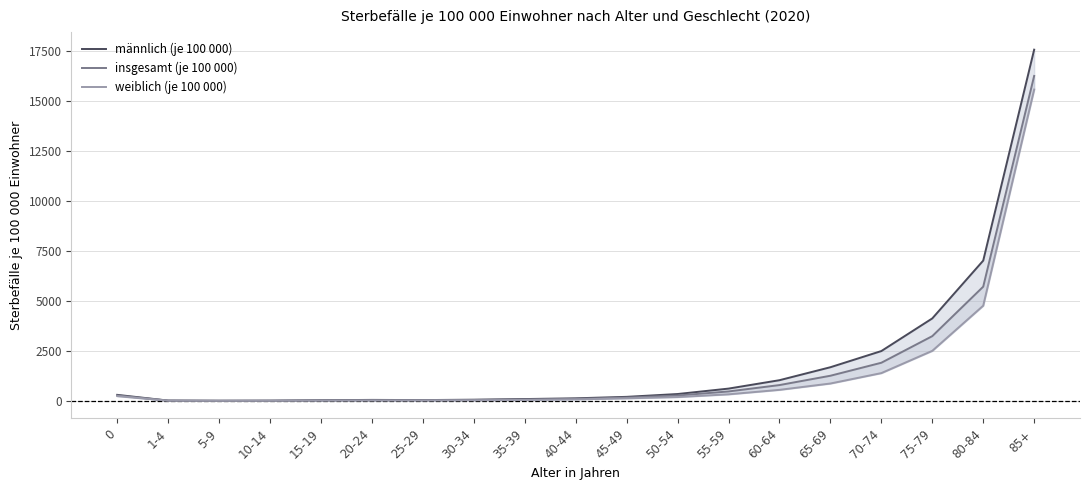

What is the difference between the maximum and minimum values in the insgesamt (je 100 000) series?

16246.5